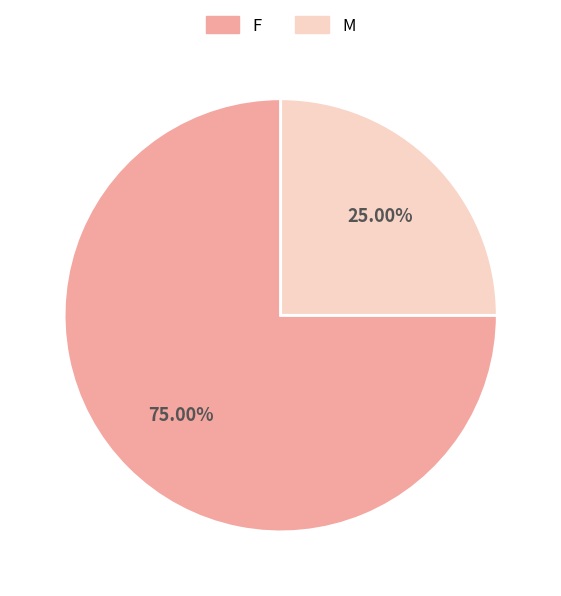

What is the total percentage of M and F?

100.0%